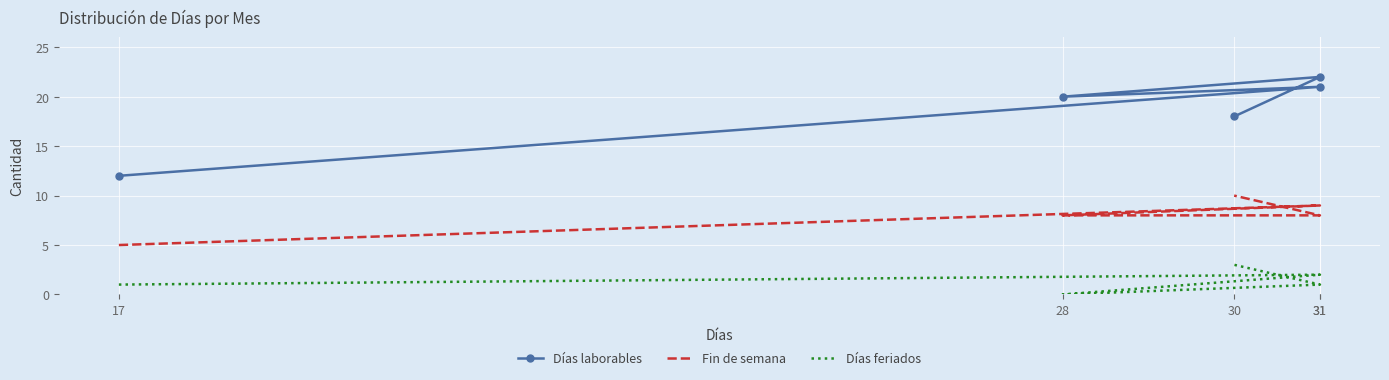

What is the label of the 4th point from the right?

31